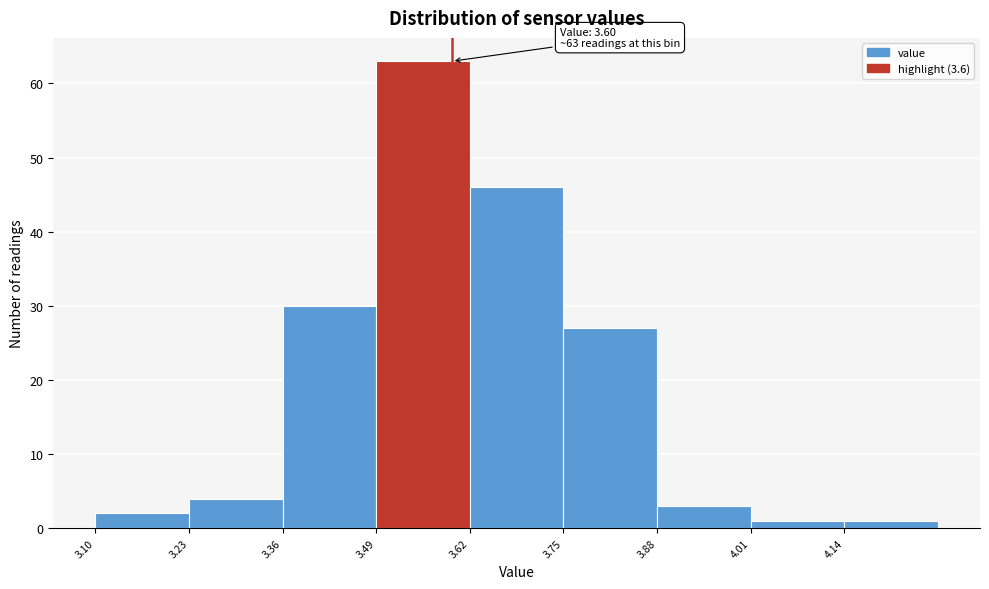

Which range on the x-axis has the tallest bar?

3.495 to 3.625